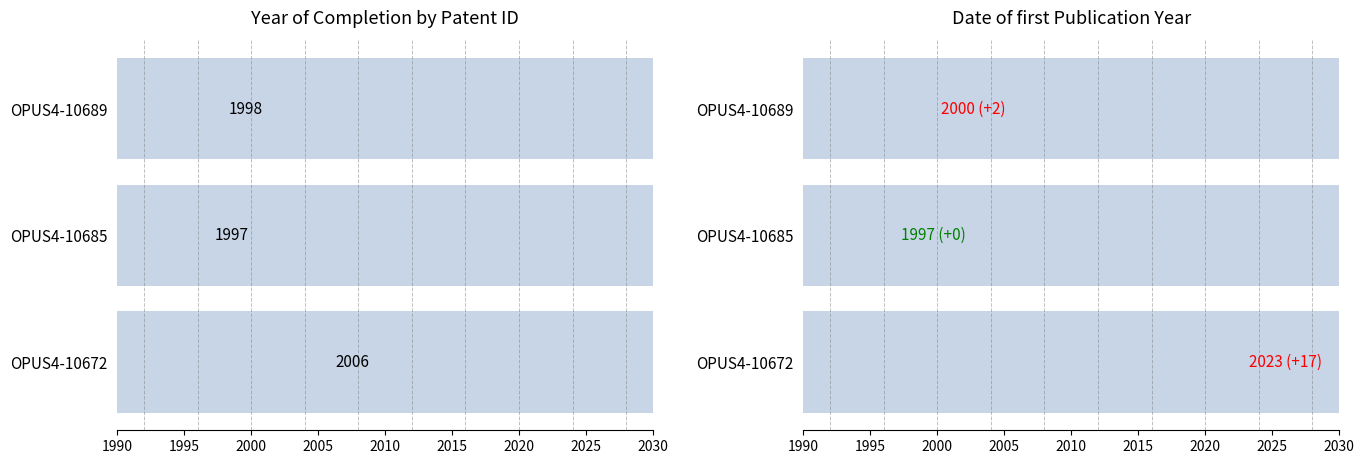

What is the minimum value for Year of Completion?

1997